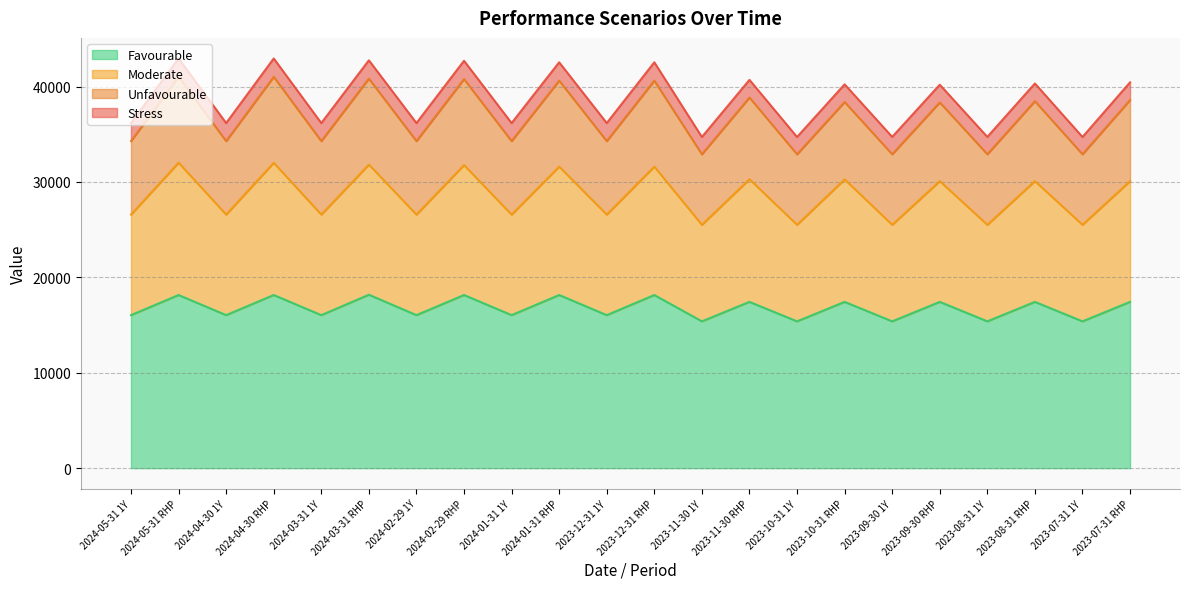

What is the lowest value of the Favourable series?

15390